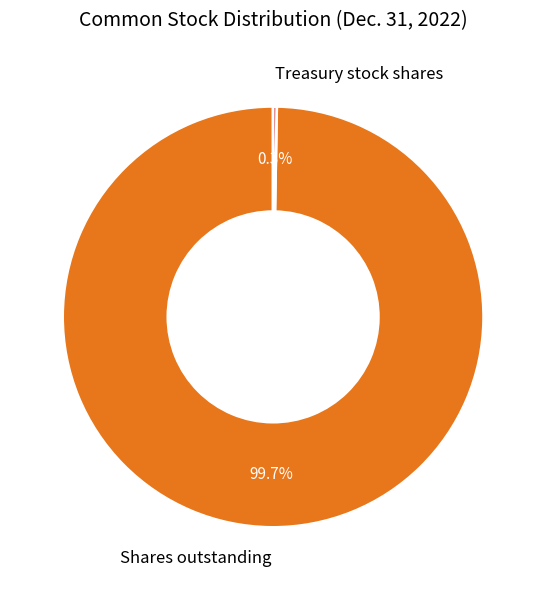

What is the largest slice in the pie chart?

Shares outstanding